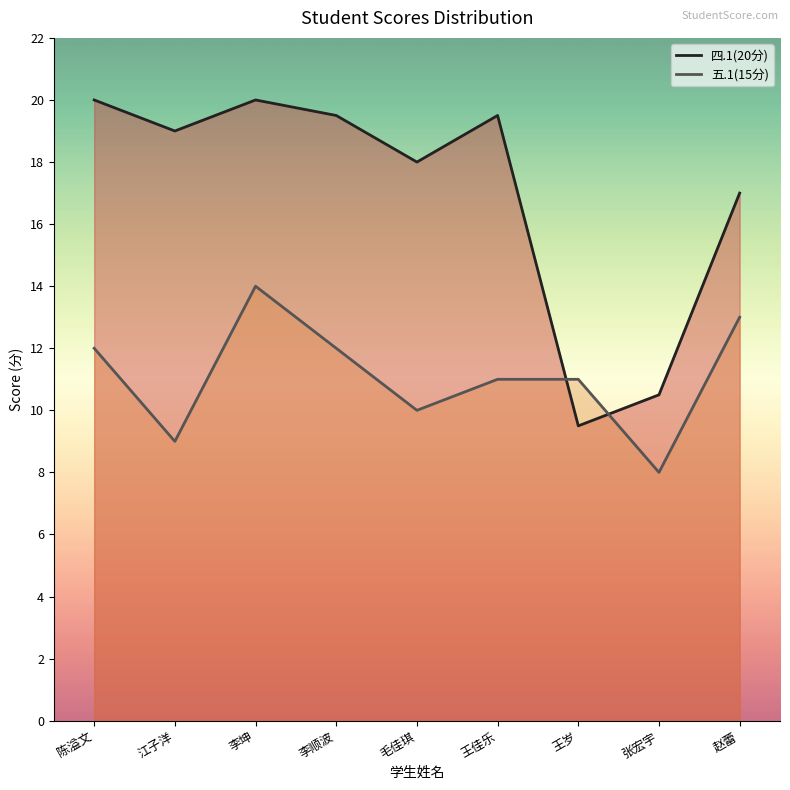

How many lines are shown in the chart?

2